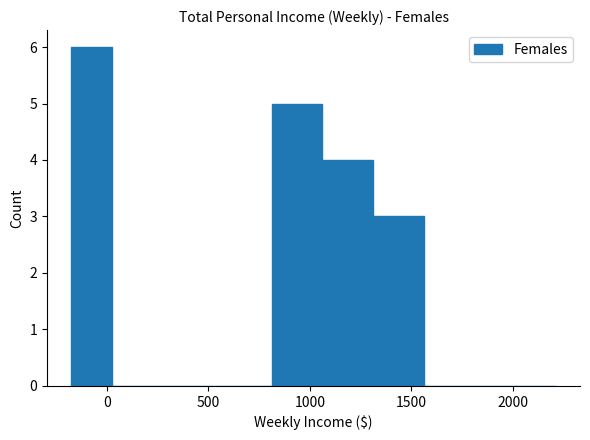

Read against the x-axis, roughly where is the centre of the tallest bar?

-50